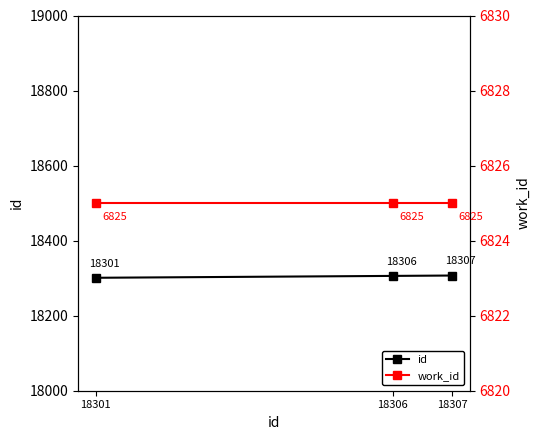

Reading right to left, list all the values displayed in this chart.

id: 18307=18307	18306=18306	18301=18301
work_id: 18307=6825	18306=6825	18301=6825